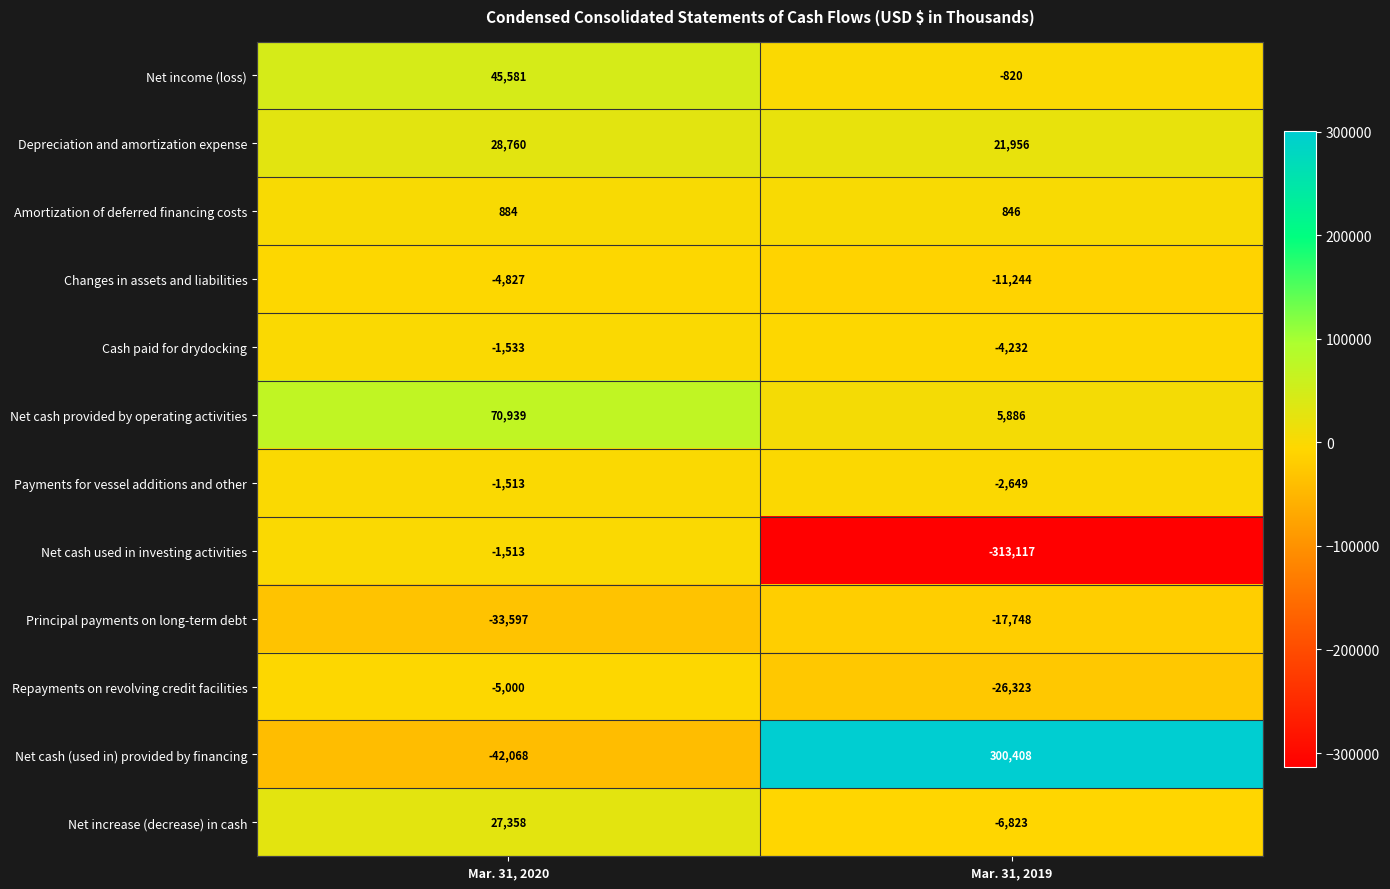

Which series has the largest total across all categories?

Net cash (used in) provided by financing